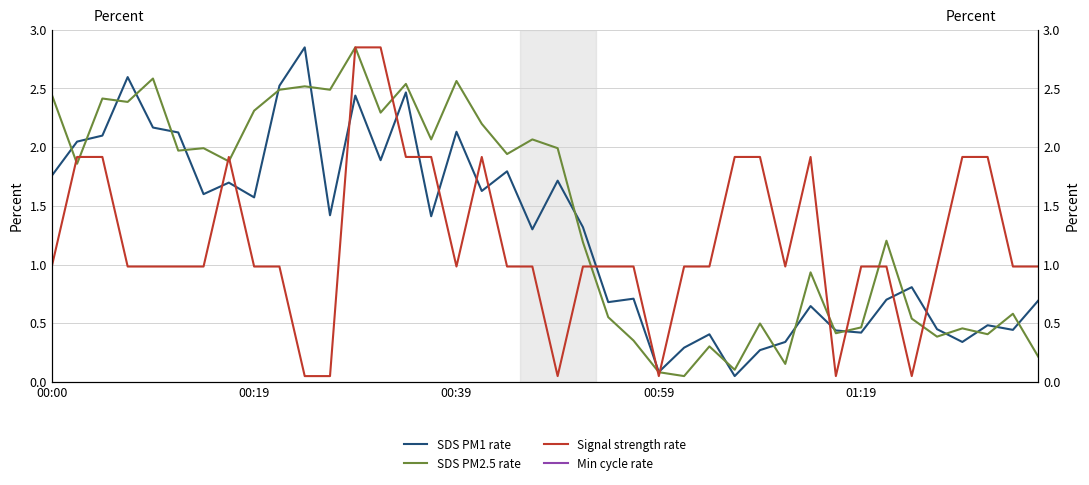

What is the sum of all SDS PM1 rate values?

50.8